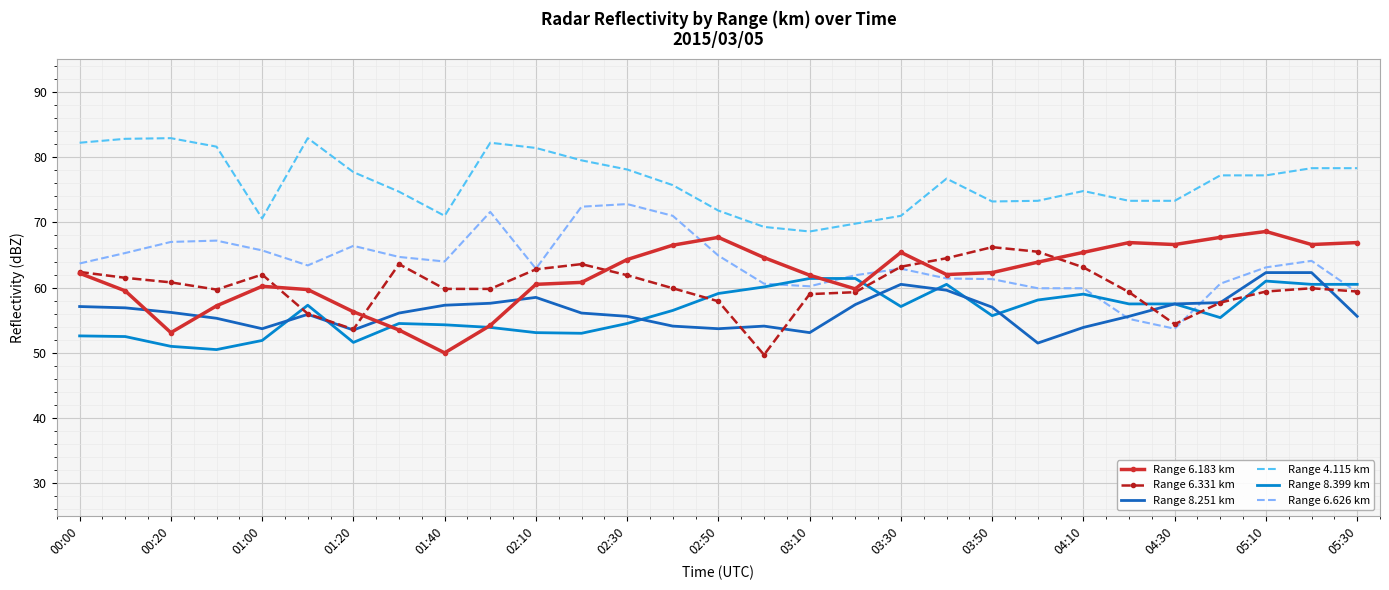

Which series ends up on top after the final intersection of Range 6.183 km and Range 8.399 km?

Range 6.183 km